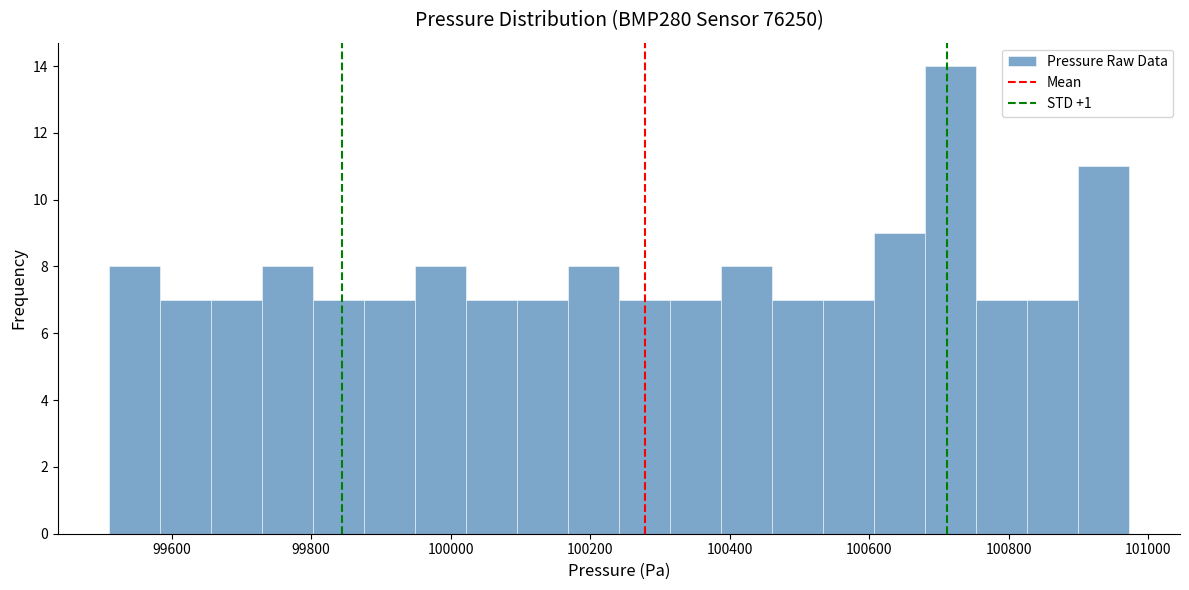

Read against the x-axis, roughly where is the centre of the tallest bar?

100720